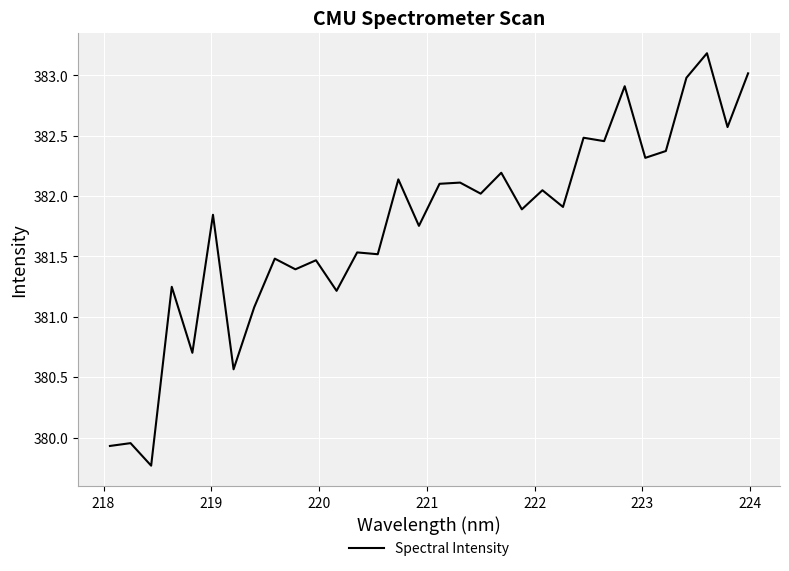

What is the minimum value shown in the chart?

379.8